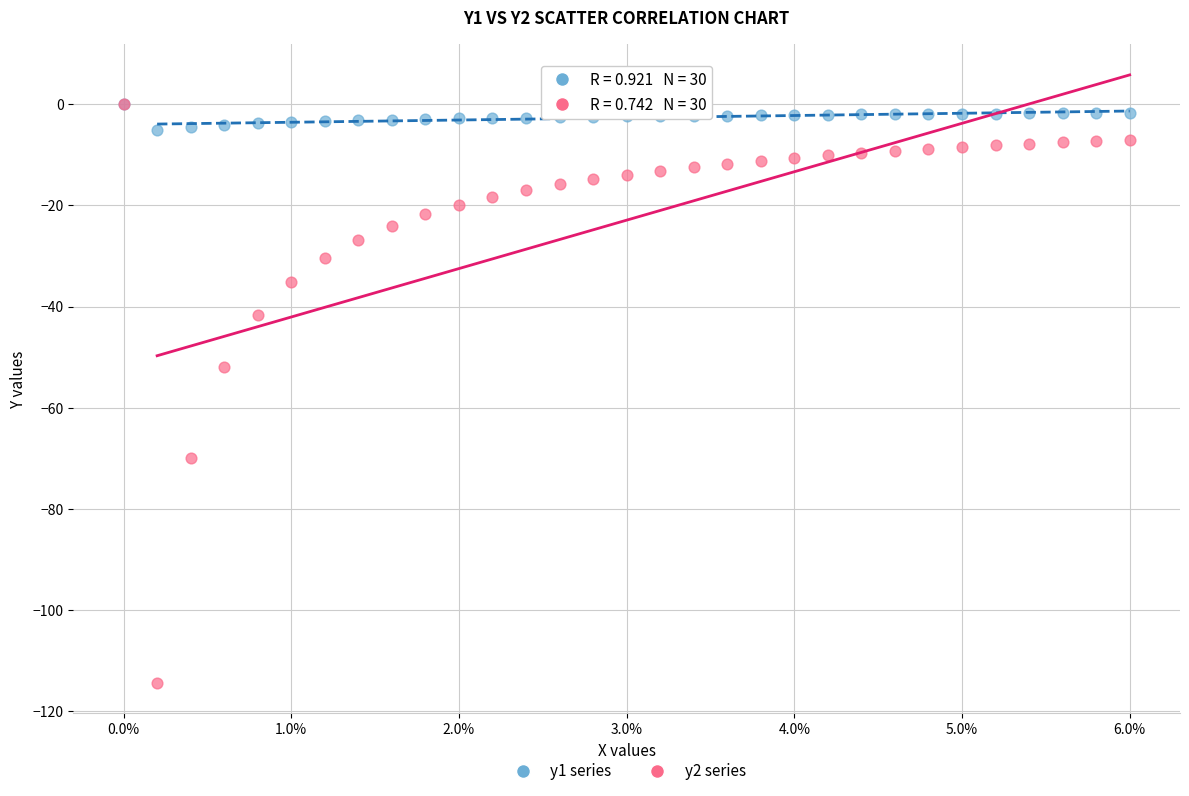

Across all series, what Y value is closest to -57?

-51.9